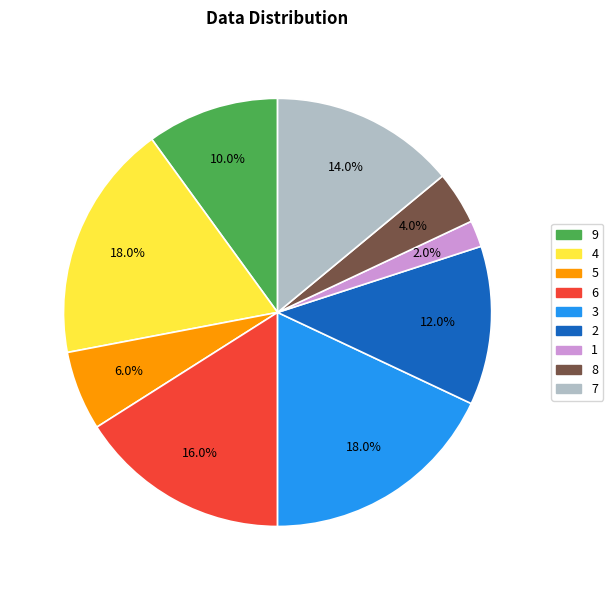

What is the ratio of the value at 9 to the value at 1?

5.0